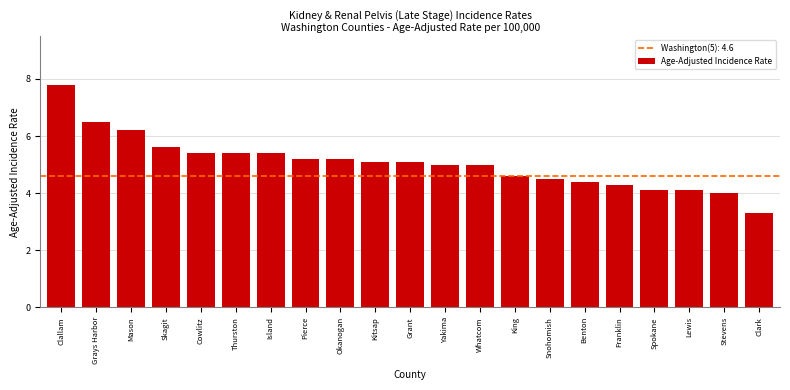

Reading left to right, extract all data points from this chart.

7.8	6.5	6.2	5.6	5.4	5.4	5.4	5.2	5.2	5.1	5.1	5.0	5.0	4.6	4.5	4.4	4.3	4.1	4.1	4.0	3.3